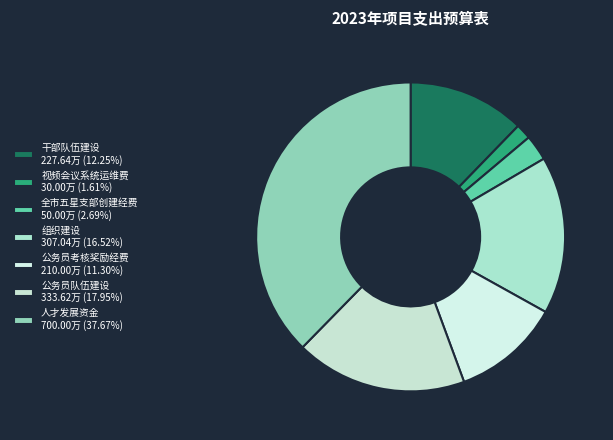

Which category has the biggest portion of the pie?

人才发展资金